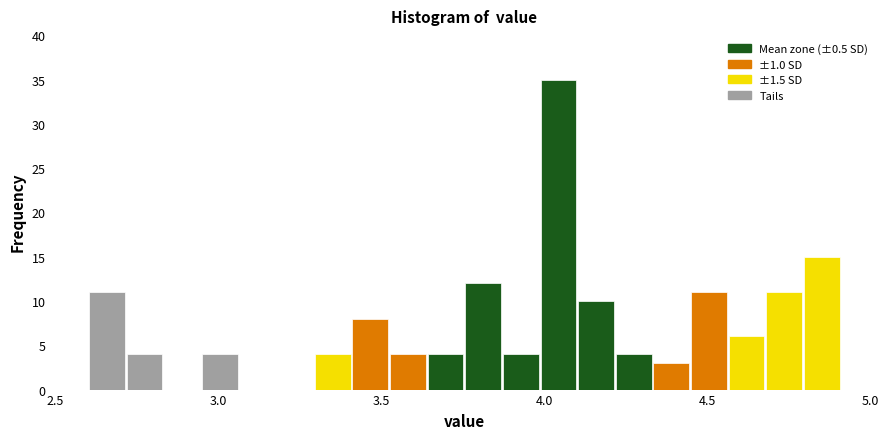

Read against the x-axis, roughly where is the centre of the tallest bar?

4.05